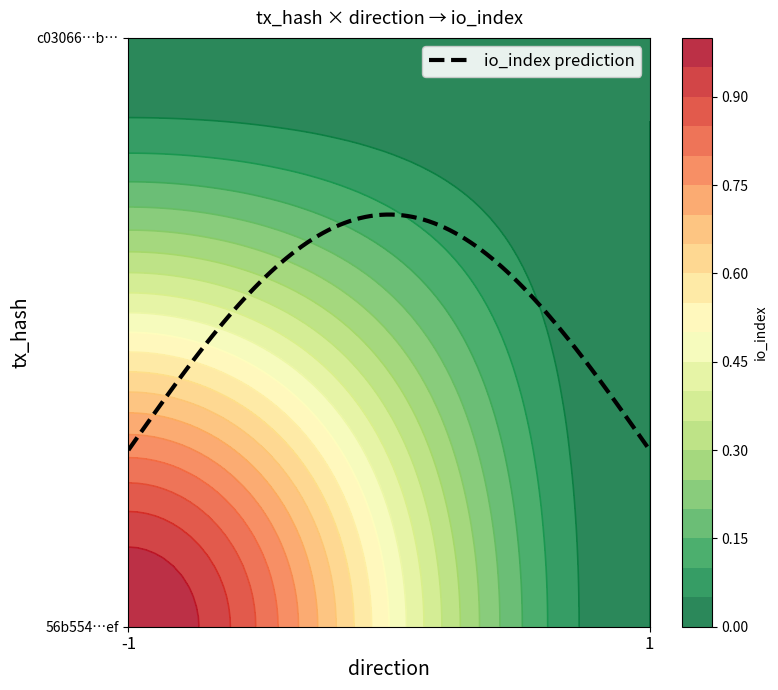

Reading left to right, what are all the values shown in this chart?

56b554537a7f01078a0799846a5bccf4d0f03ef: -1=1	1=0
c03066d755b9b41ec7ac72b5bb6550c5fcafa7b: -1=0	1=0